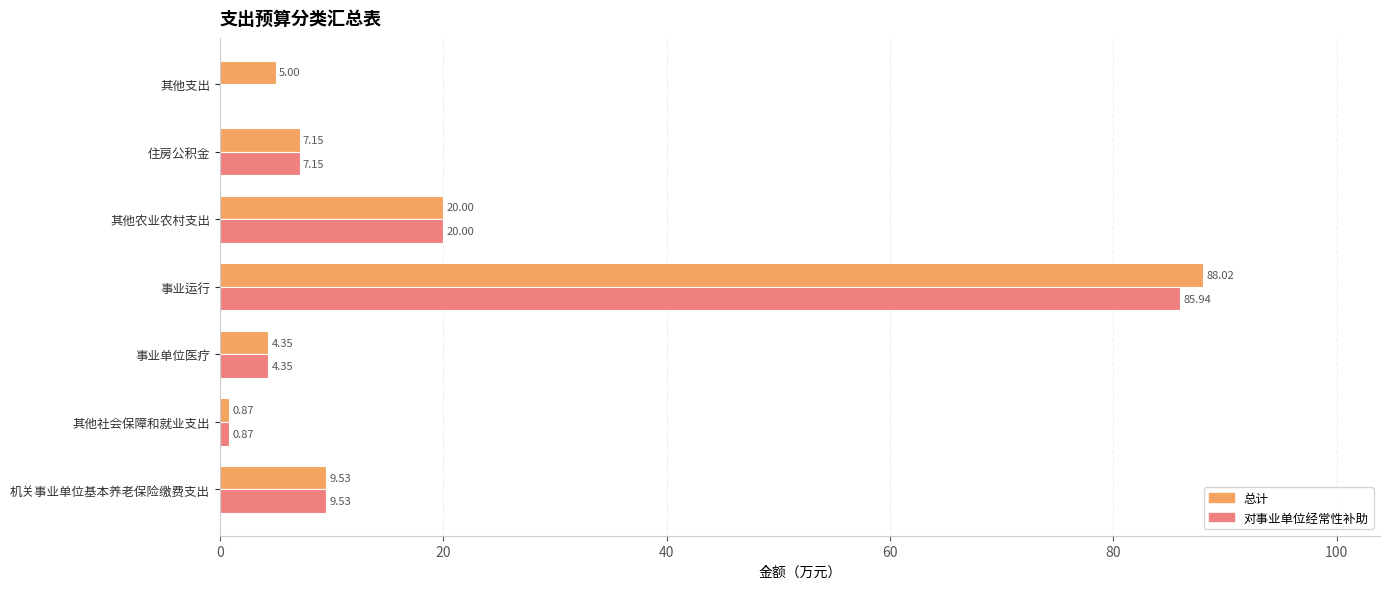

Which series has the widest spread of values?

总计